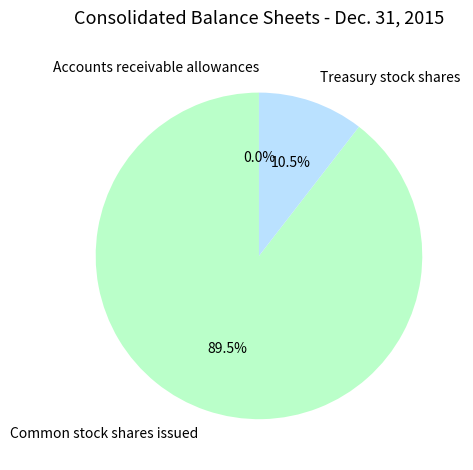

What is the ratio of the value at Common stock shares issued to the value at Treasury stock shares?

8.5